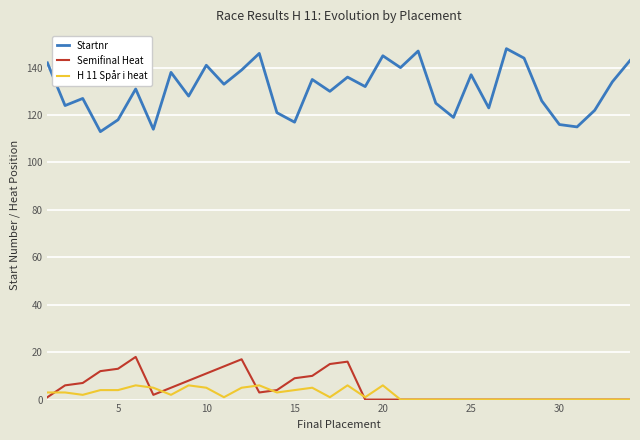

Which series has the largest total across all categories?

Startnr